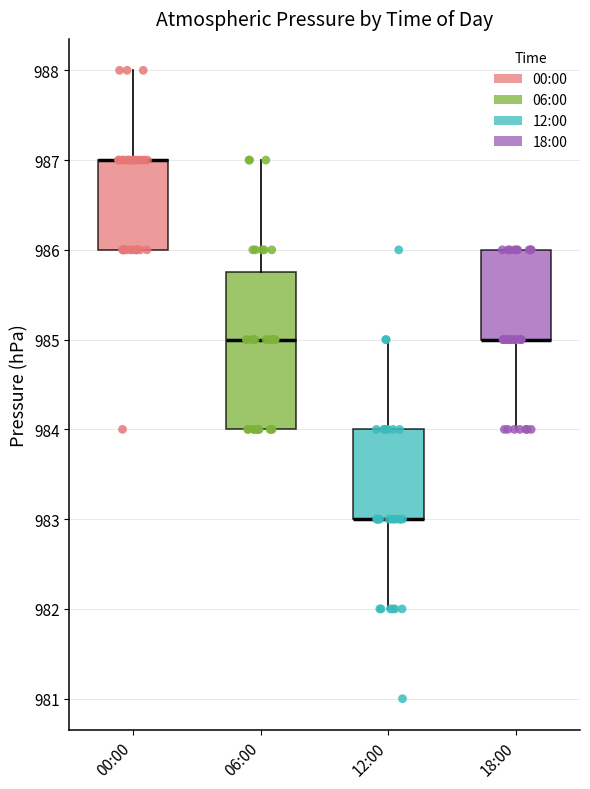

Reading left to right, transcribe this box plot: for each box, give where its median line is, the range the box spans, and where its two whiskers end, as read against the y-axis. The values are not printed on the chart, so give them approximately, as read against the axis.

00:00: median 987.0 (drawn on the box's upper edge), box 986.0 to 987.0, whiskers 986.0 to 988.0
06:00: median 985.0, box 984.0 to 985.8, whiskers 984.0 to 987.0
12:00: median 983.0 (drawn on the box's lower edge), box 983.0 to 984.0, whiskers 982.0 to 985.0
18:00: median 985.0 (drawn on the box's lower edge), box 985.0 to 986.0, whiskers 984.0 to 986.0